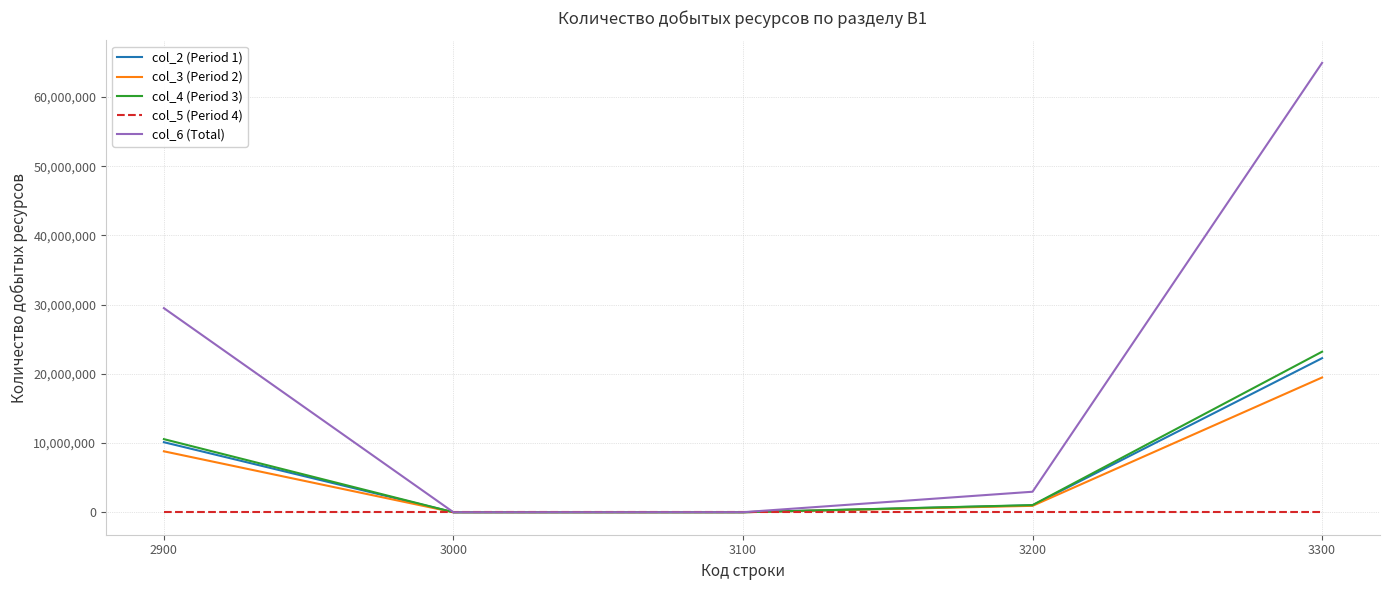

The col_3 (Period 2) series shows 8807782 at 2900. True or false?

True